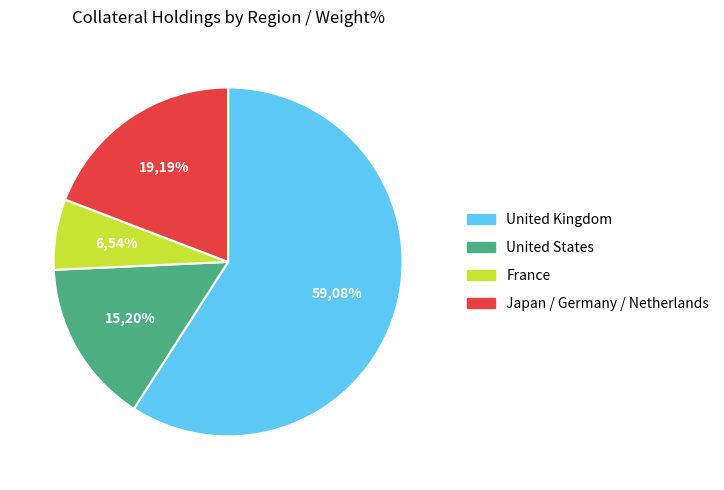

Is it true that Germany Federal Republic is 1% of the pie?

False